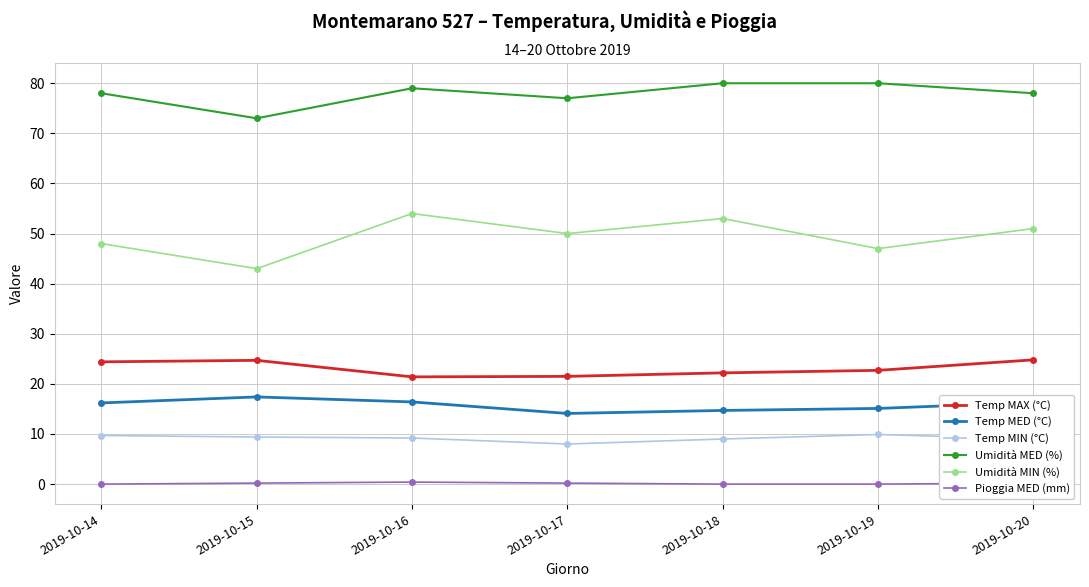

Which category has the lowest value in the Umidità MED (%) series?

2019-10-15